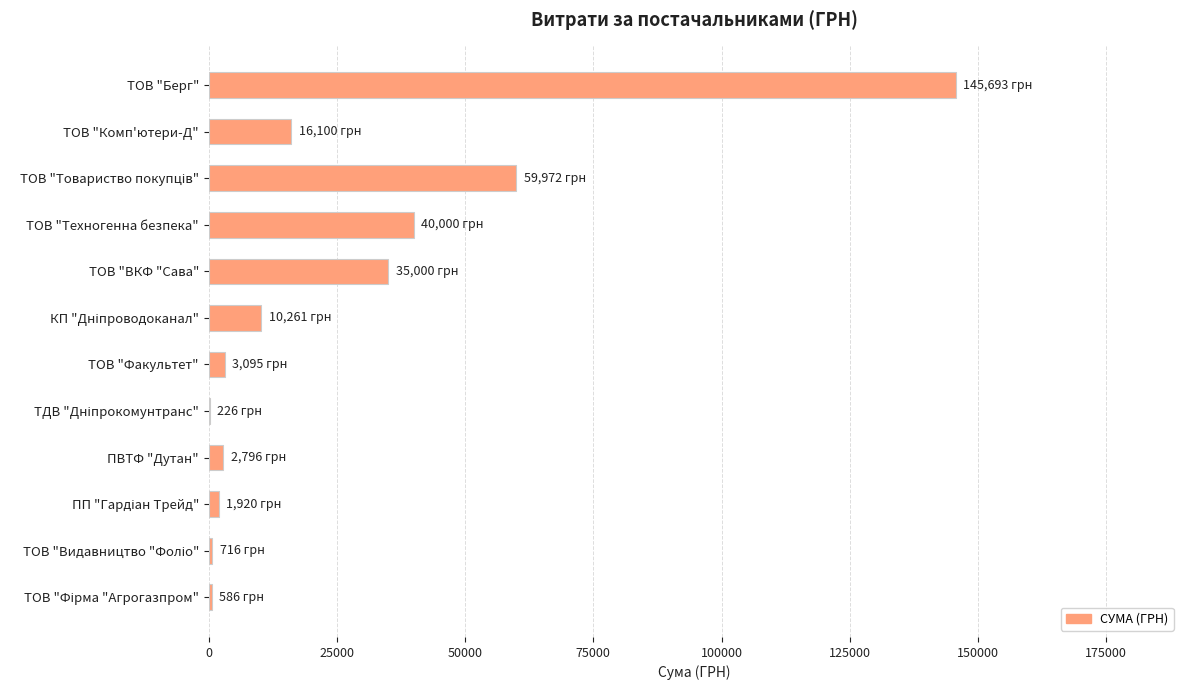

True or false: the data shows 79278.0 at ТОВ "Берг".

False